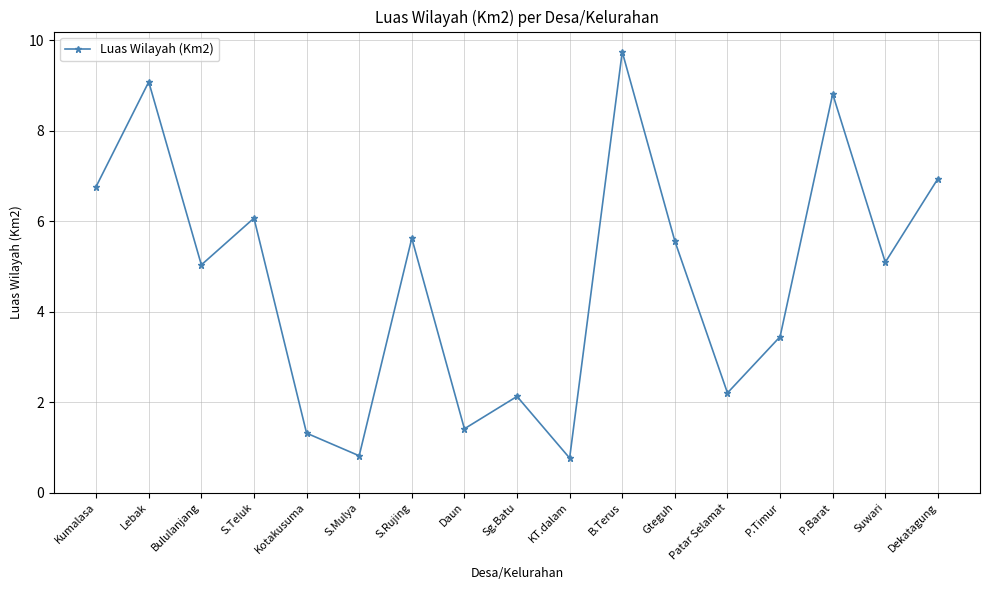

Approximately how many times larger is the value at P.Timur compared to Sg.Batu?

1.6